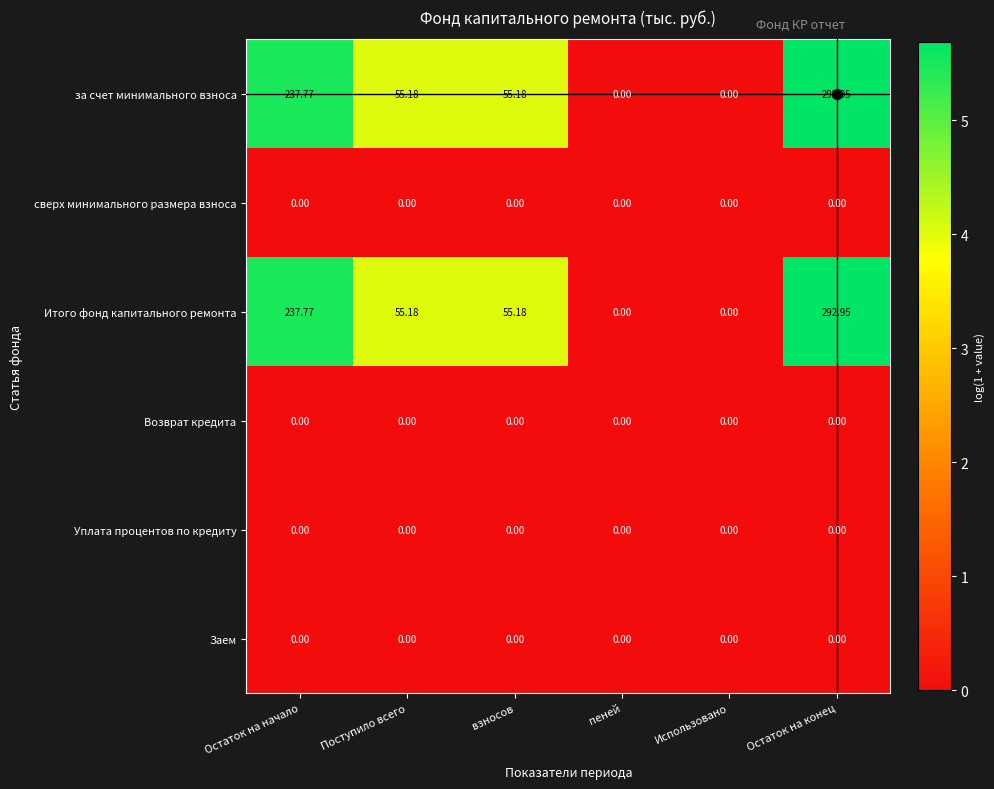

Is the value of Итого фонд капитального ремонта at Остаток на начало greater than the value of за счет минимального взноса at пеней?

Yes